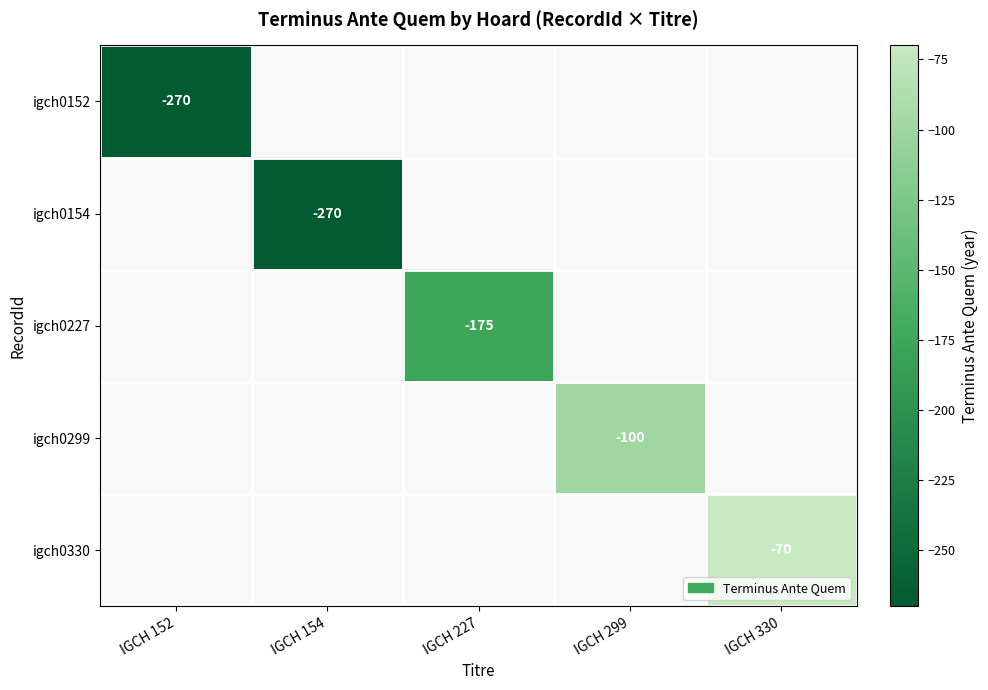

True or false: igch0152 has a value of -270 at IGCH 152.

True